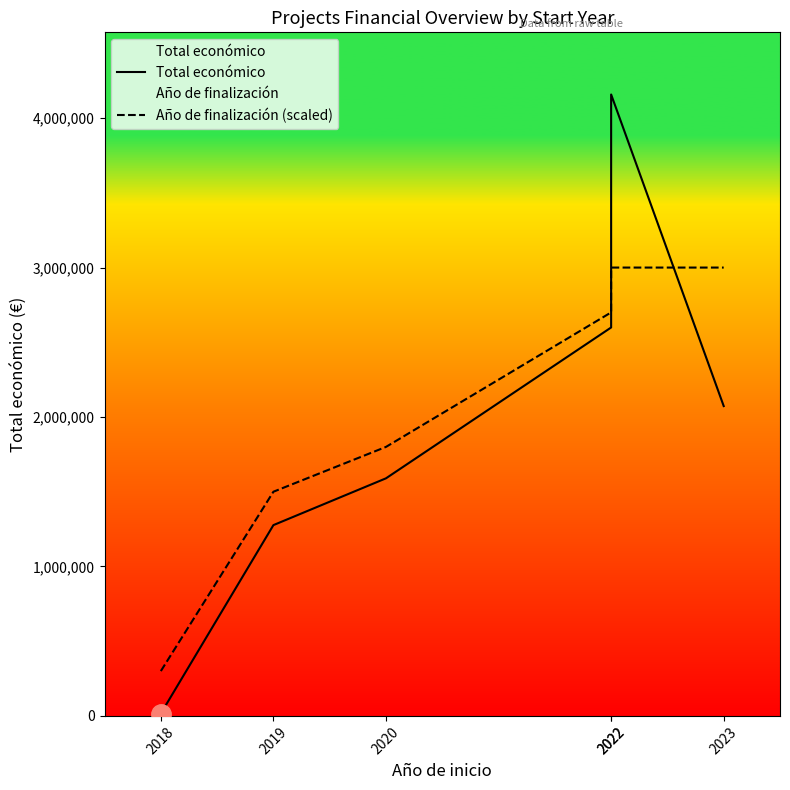

Does the chart display data point markers on the line(s)?

No